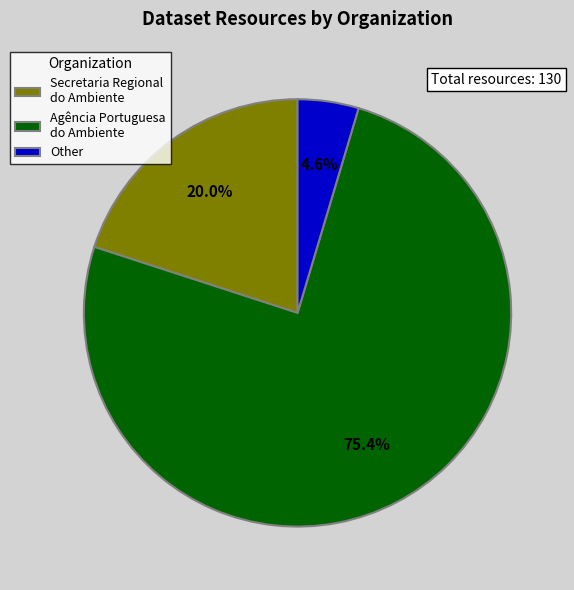

Which slice is the largest?

Agência Portuguesa do Ambiente